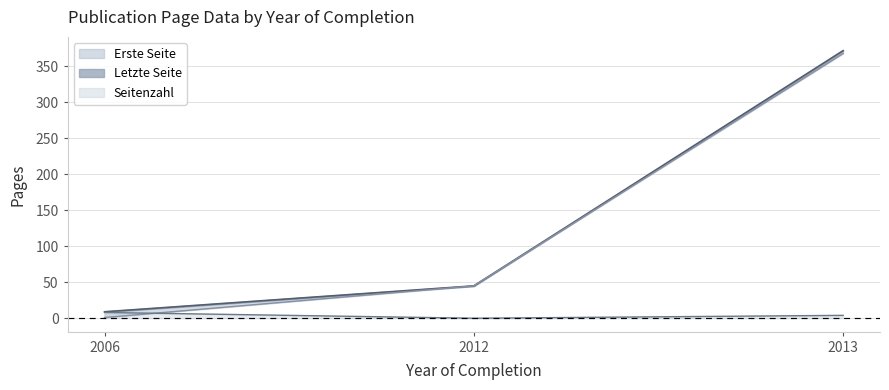

At which label is Seitenzahl closest to 4?

2013